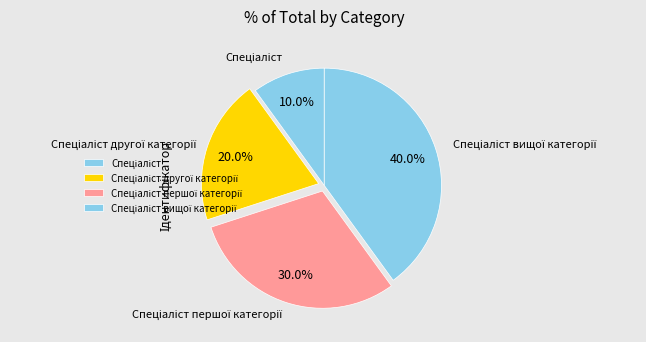

Is there a majority slice in this chart?

No